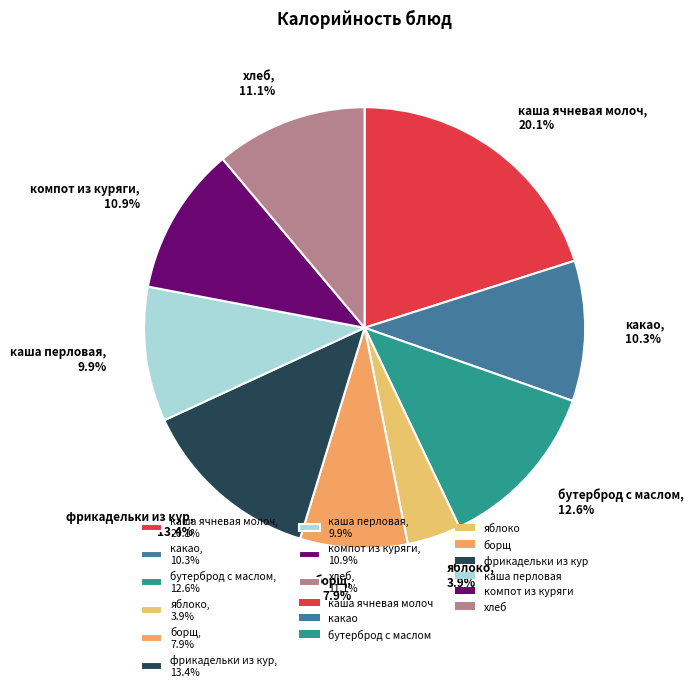

What percentage is the фрикадельки из кур slice, to the nearest percent?

13%